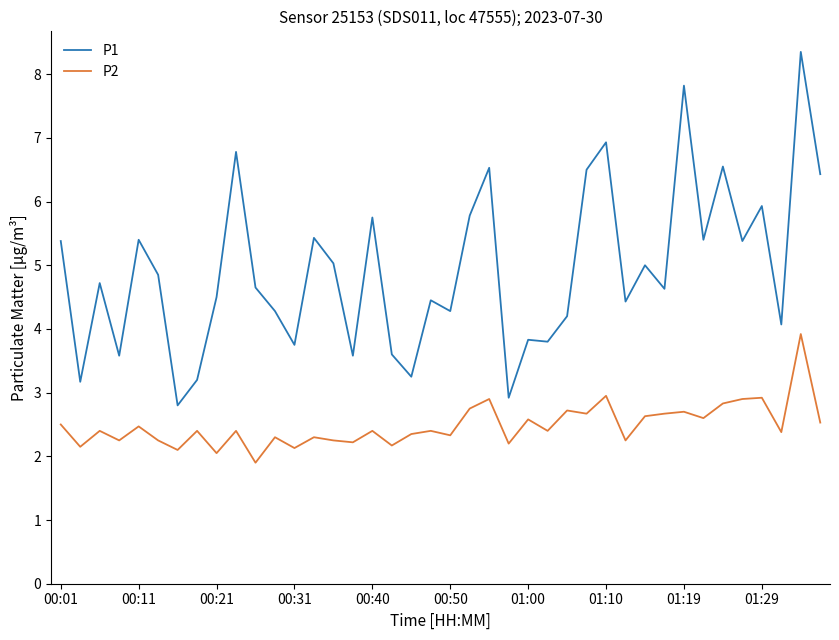

What is the minimum value for P1?

2.8